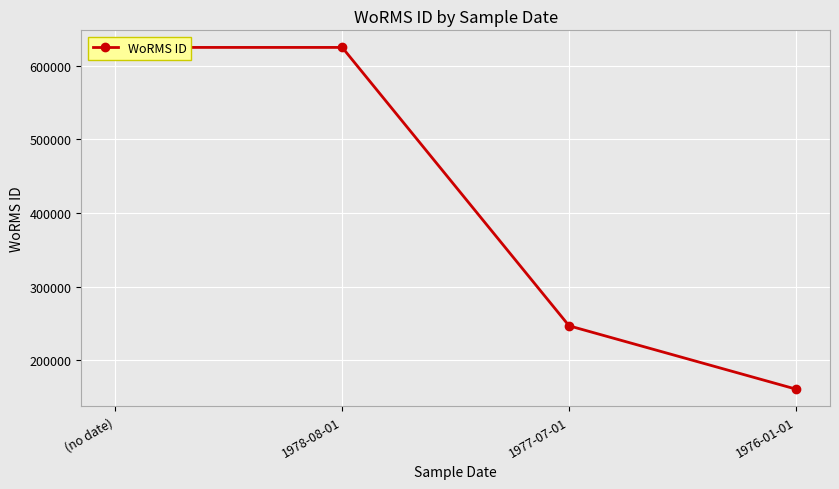

The chart shows a value of 160564 at 1976-01-01. True or false?

True